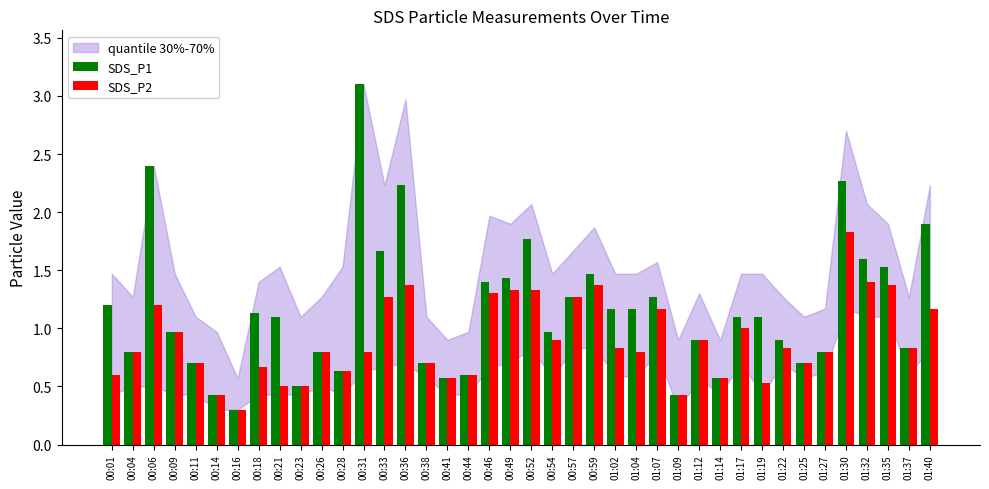

Count the number of data series in this chart.

2